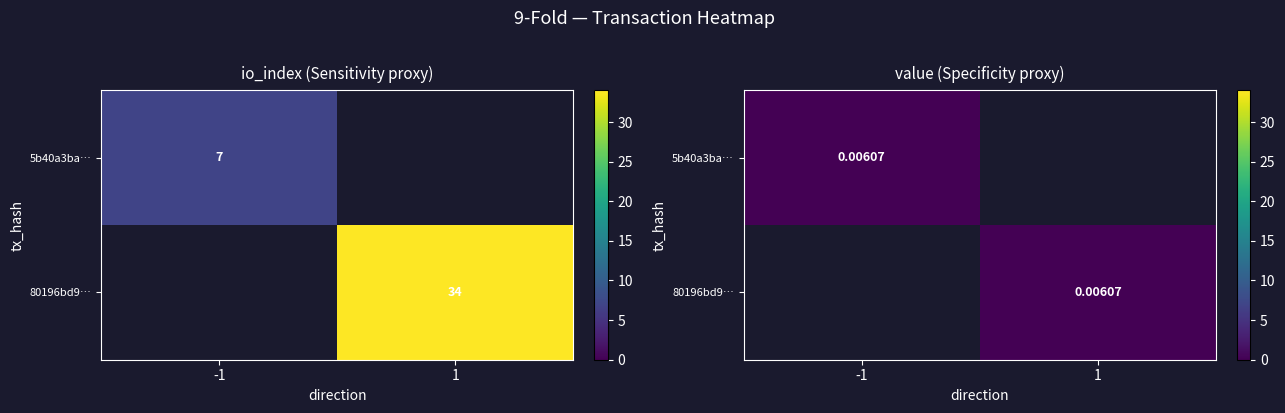

The io_index series shows 12.5 at value. True or false?

False